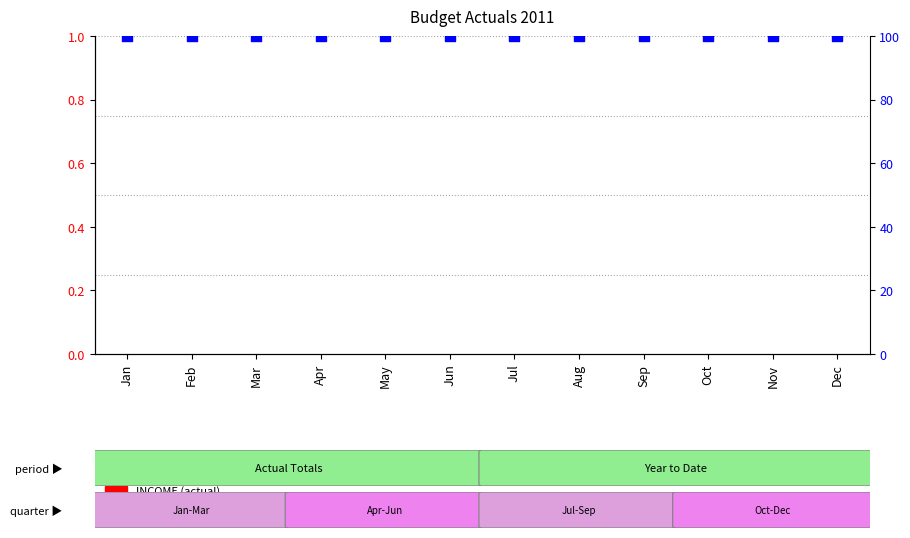

Which series reaches the minimum Y coordinate?

INCOME